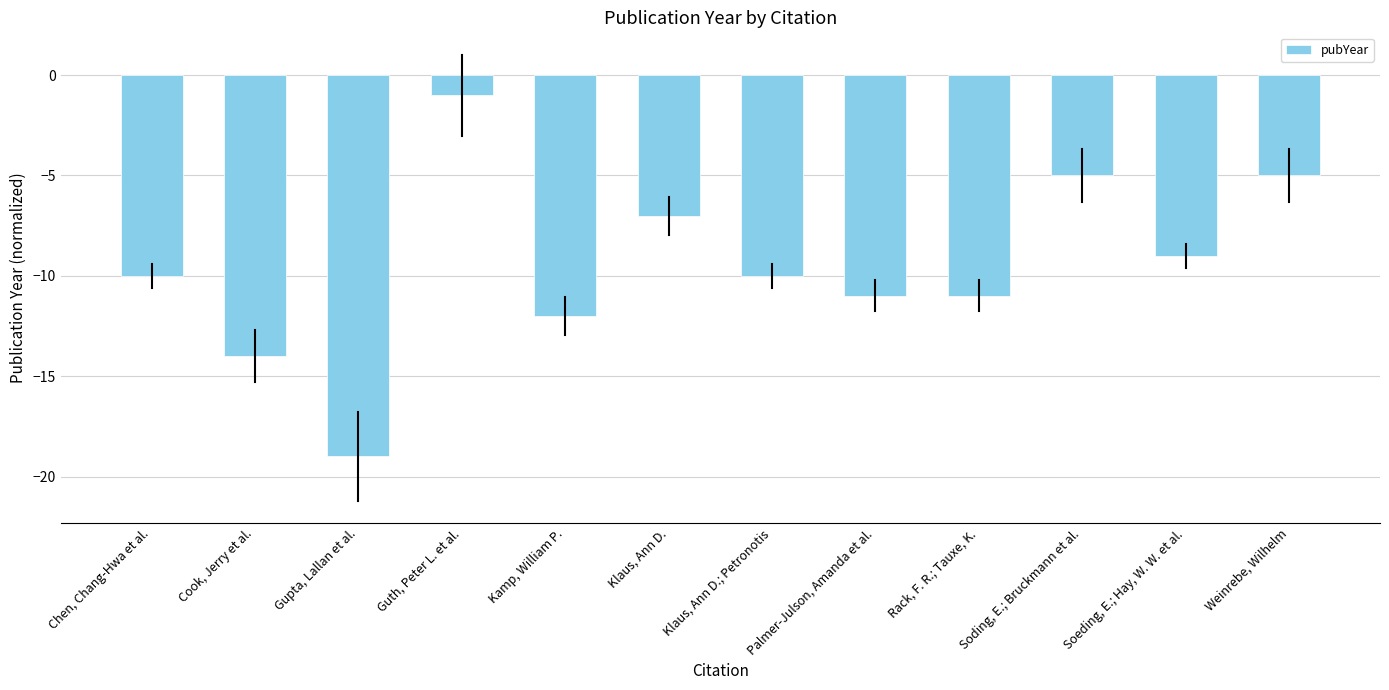

What position from the left is Guth, Peter L. et al.?

4